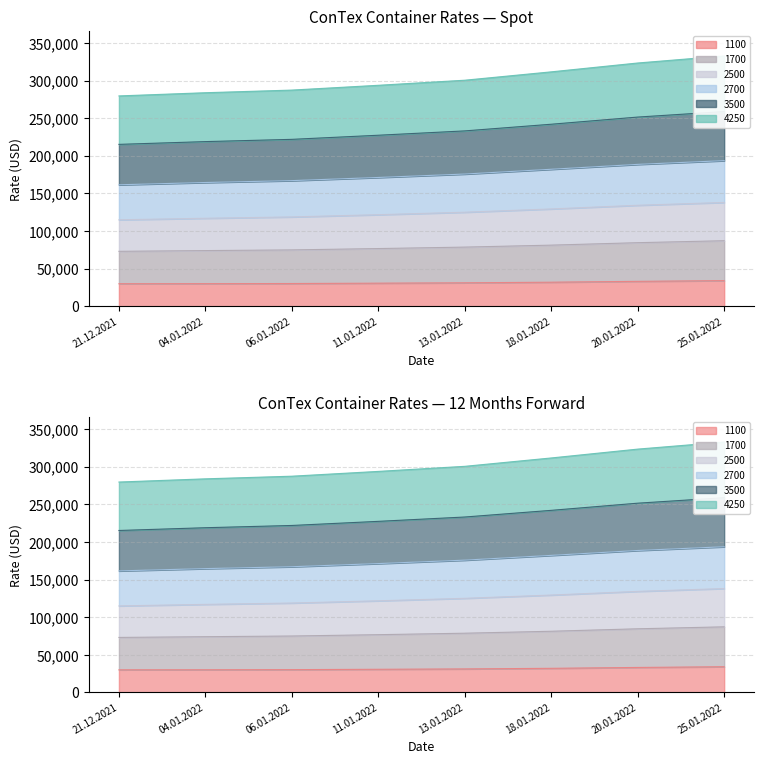

Is it true that 4250 equals 533490 at 18.01.2022?

False